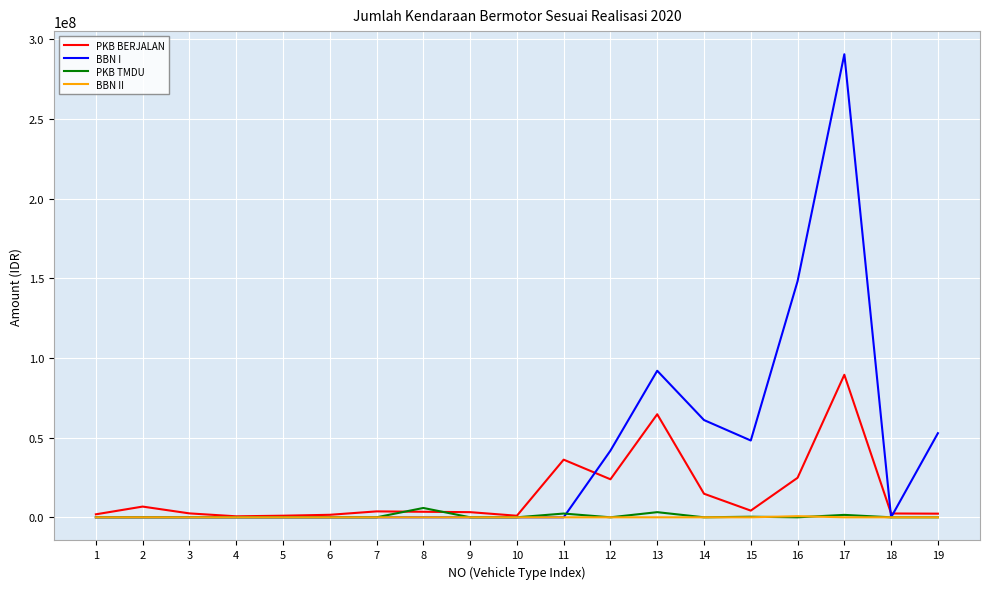

How many lines are shown in the chart?

4